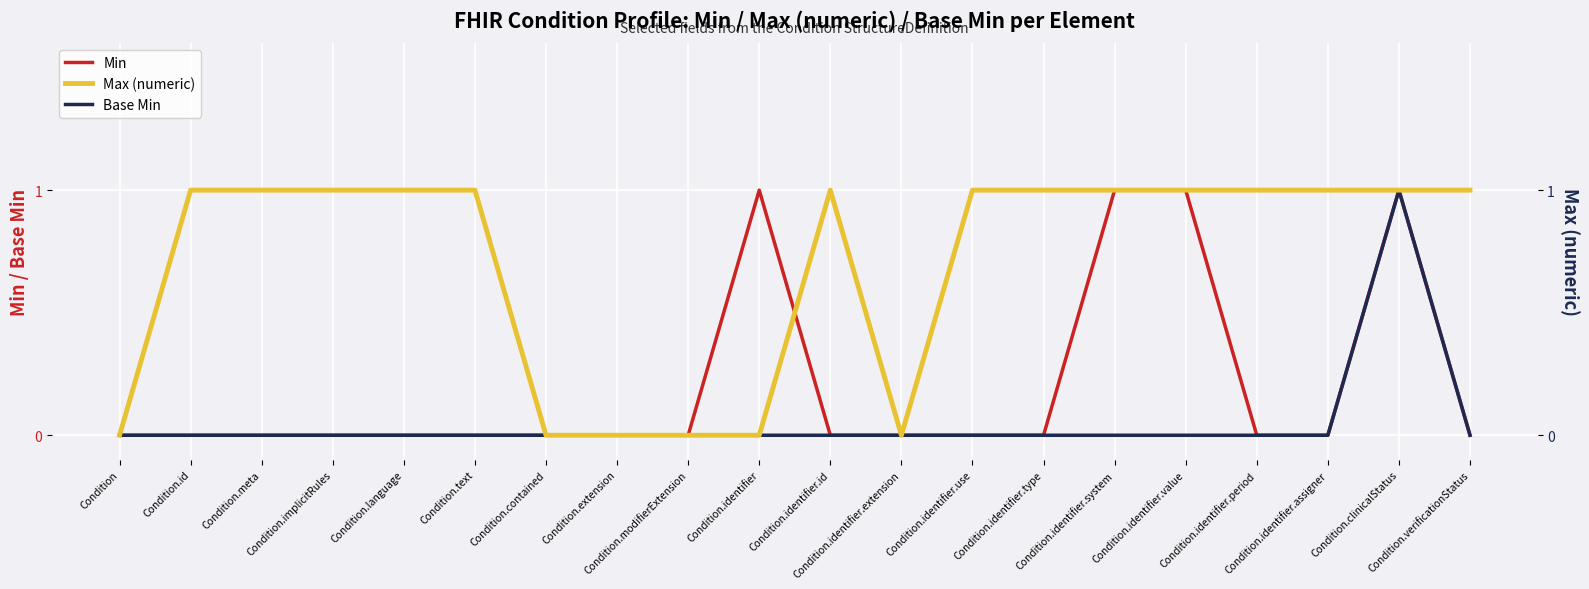

What is the highest value of the Min series?

1